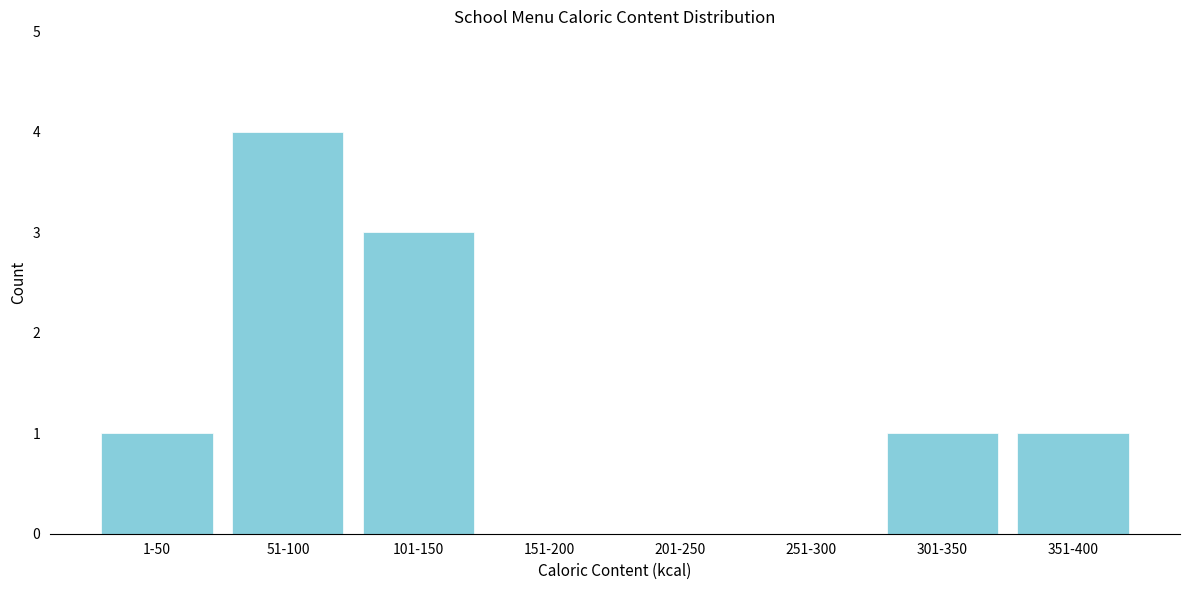

Reading right to left, transcribe all the data shown in this chart.

351-400=1	301-350=1	251-300=0	201-250=0	151-200=0	101-150=3	51-100=4	1-50=1